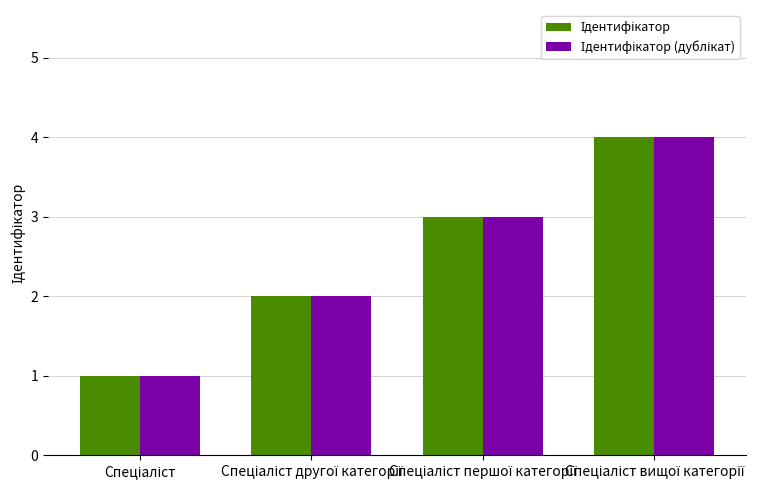

Are the bars grouped side by side (vs. stacked)?

Yes